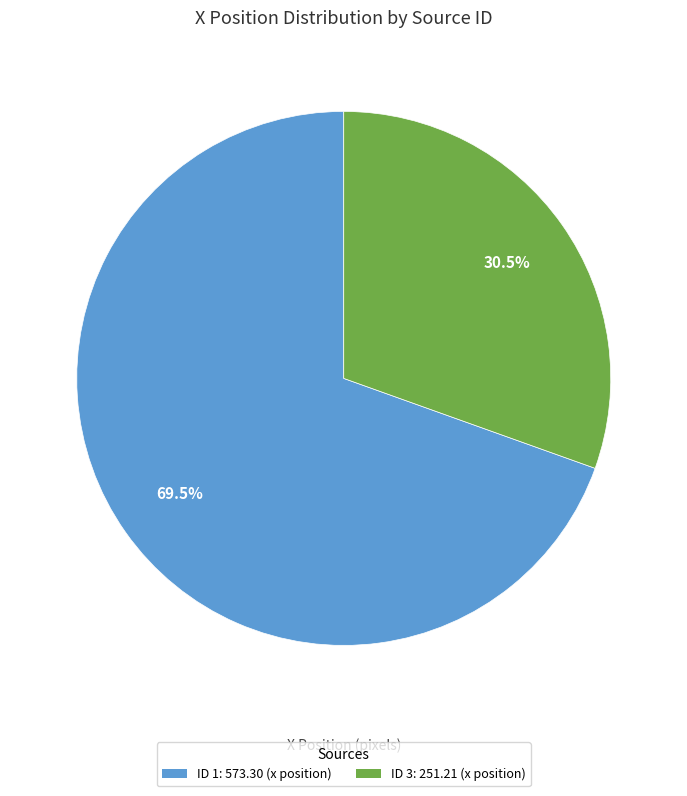

Does any single category account for the majority?

Yes